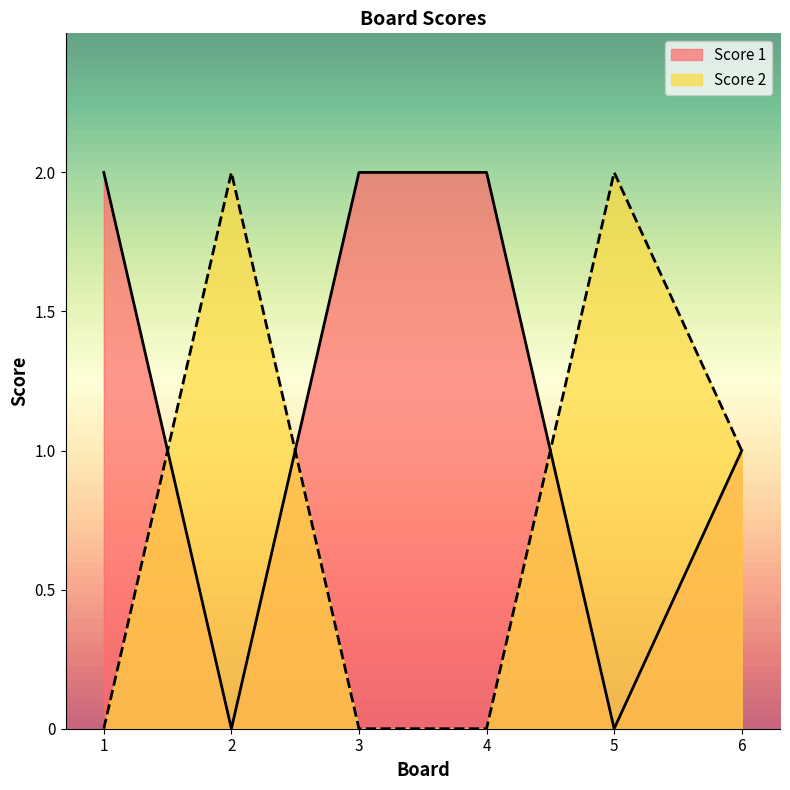

What is the average value of the Score 2 series?

1